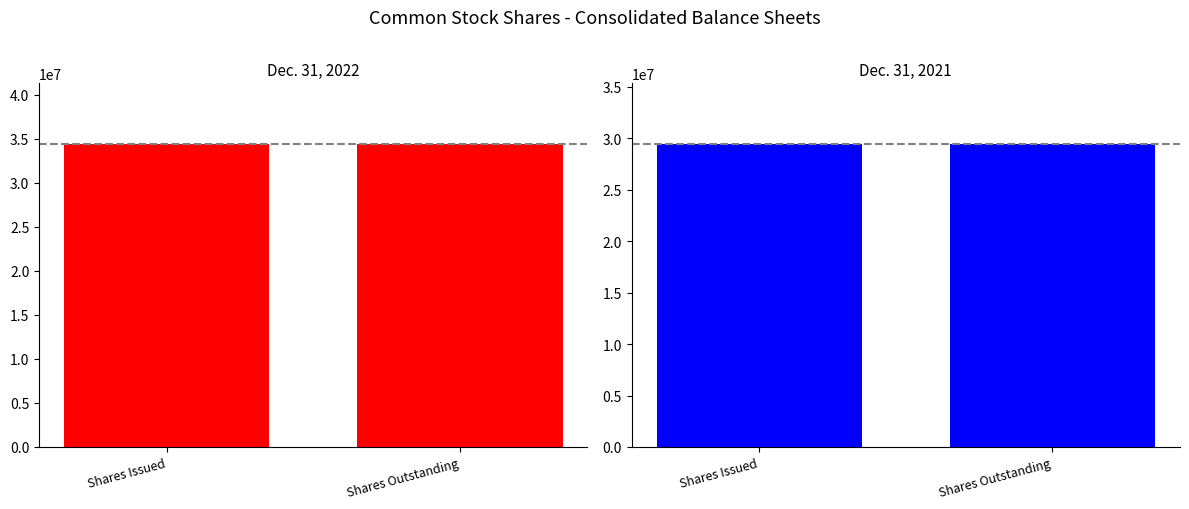

List the labels in order of Dec. 31, 2021 value, largest first.

Shares Issued, Shares Outstanding